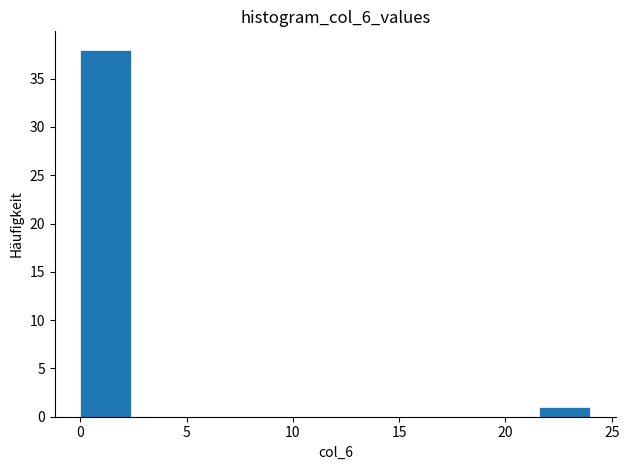

Which range on the x-axis has the tallest bar?

0.0 to 2.4